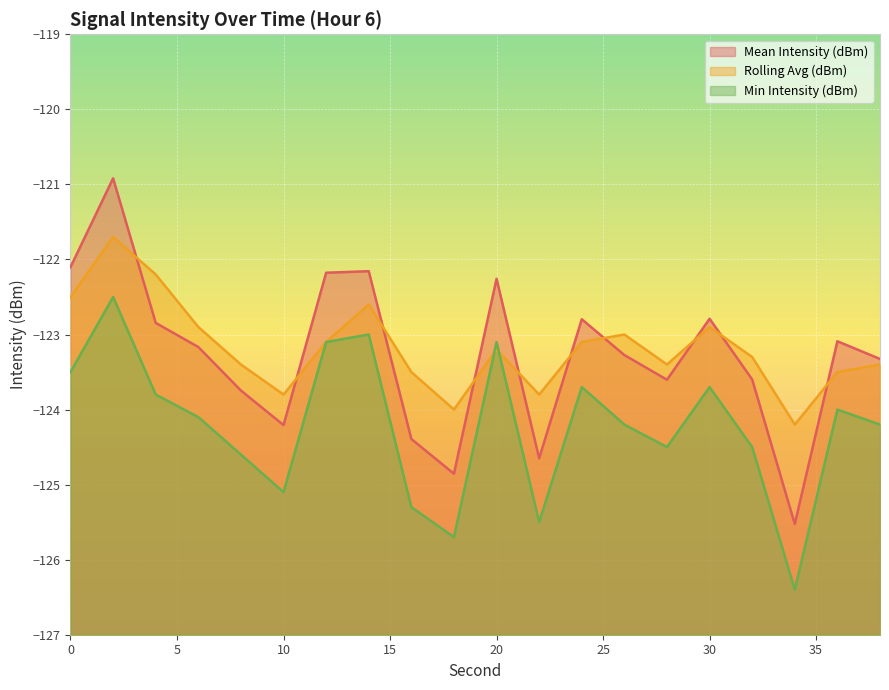

Reading left to right, what are all the values shown in this chart?

Mean Intensity (dBm): -122.1	-120.9	-122.8	-123.2	-123.7	-124.2	-122.2	-122.2	-124.4	-124.9	-122.3	-124.6	-122.8	-123.3	-123.6	-122.8	-123.6	-125.5	-123.1	-123.3
Rolling Avg (dBm): -122.5	-121.7	-122.2	-122.9	-123.4	-123.8	-123.1	-122.6	-123.5	-124.0	-123.2	-123.8	-123.1	-123.0	-123.4	-122.9	-123.3	-124.2	-123.5	-123.4
Min Intensity (dBm): -123.5	-122.5	-123.8	-124.1	-124.6	-125.1	-123.1	-123.0	-125.3	-125.7	-123.1	-125.5	-123.7	-124.2	-124.5	-123.7	-124.5	-126.4	-124.0	-124.2